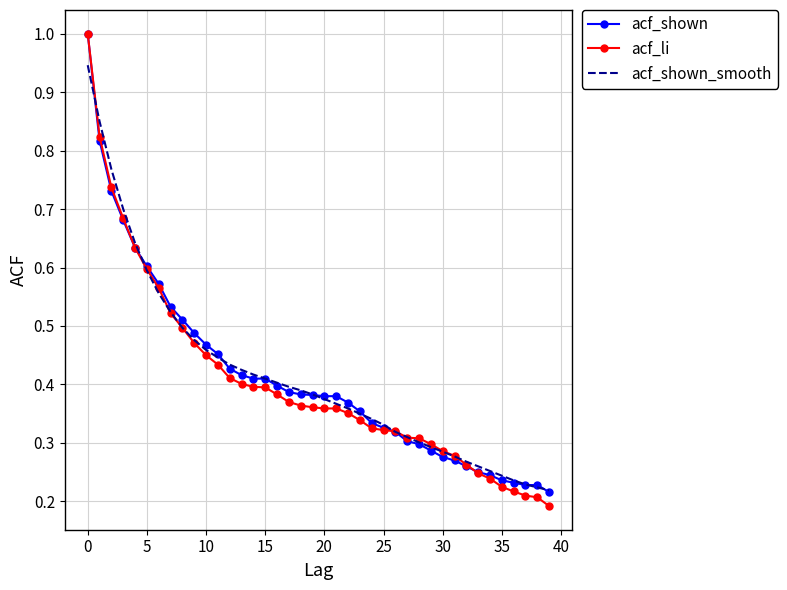

Which series has the widest spread of values?

acf_li